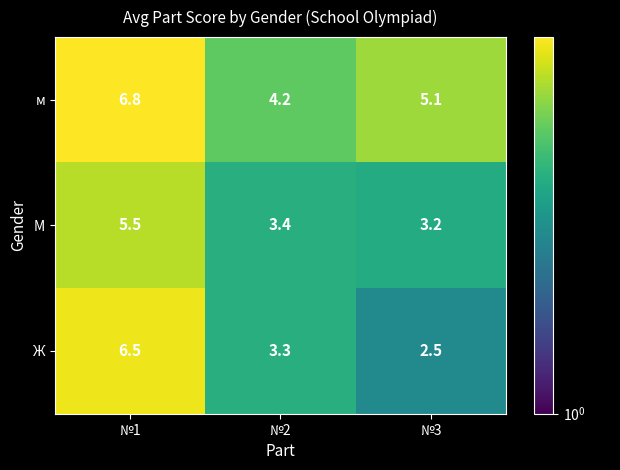

The value of Ж at №3 is 2.5. True or false?

True